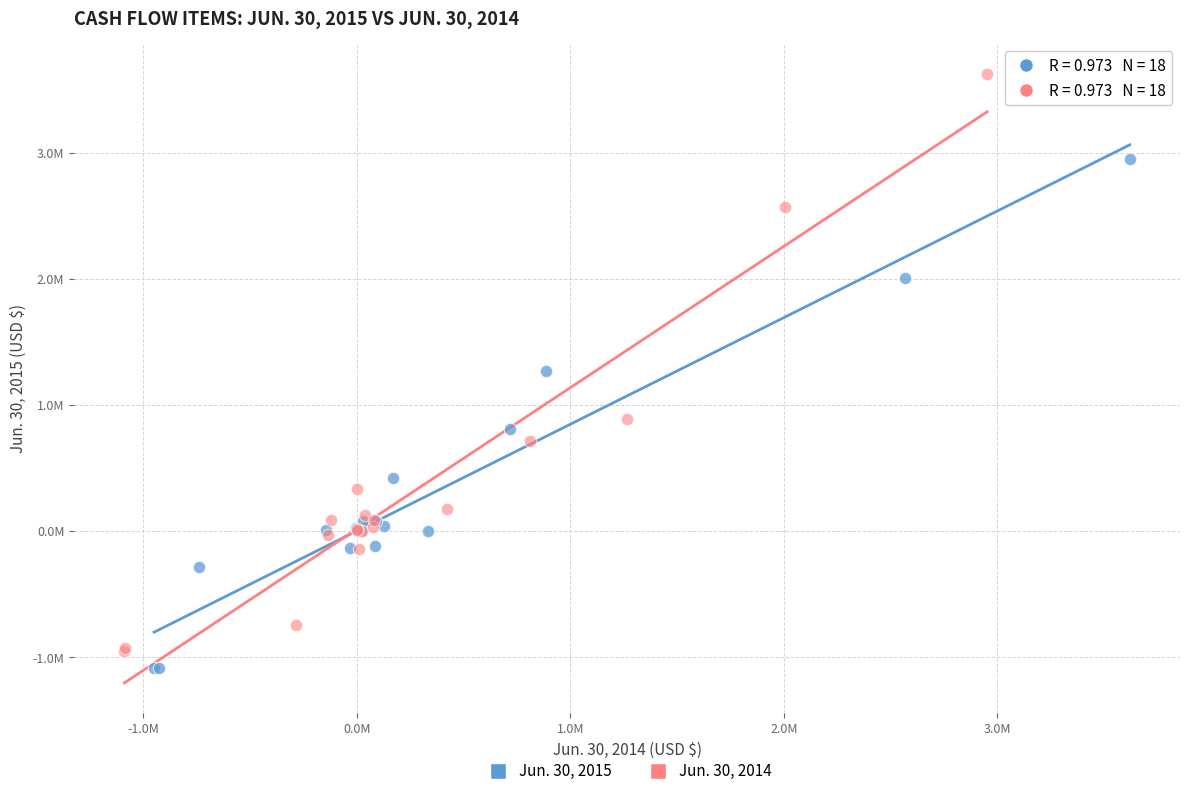

Which series contains the highest Y value?

Jun. 30, 2014